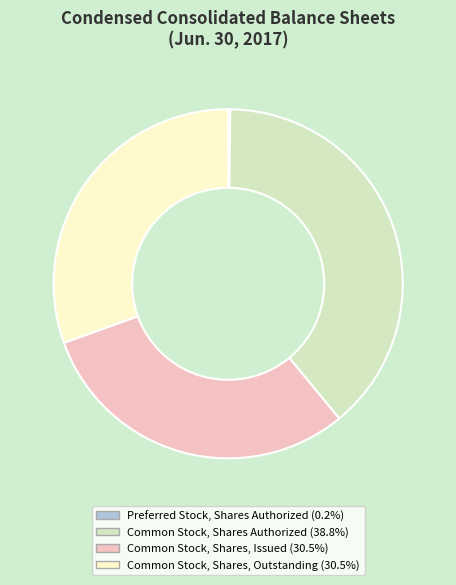

Is it true that Common Stock, Shares, Issued is 30% of the pie?

True